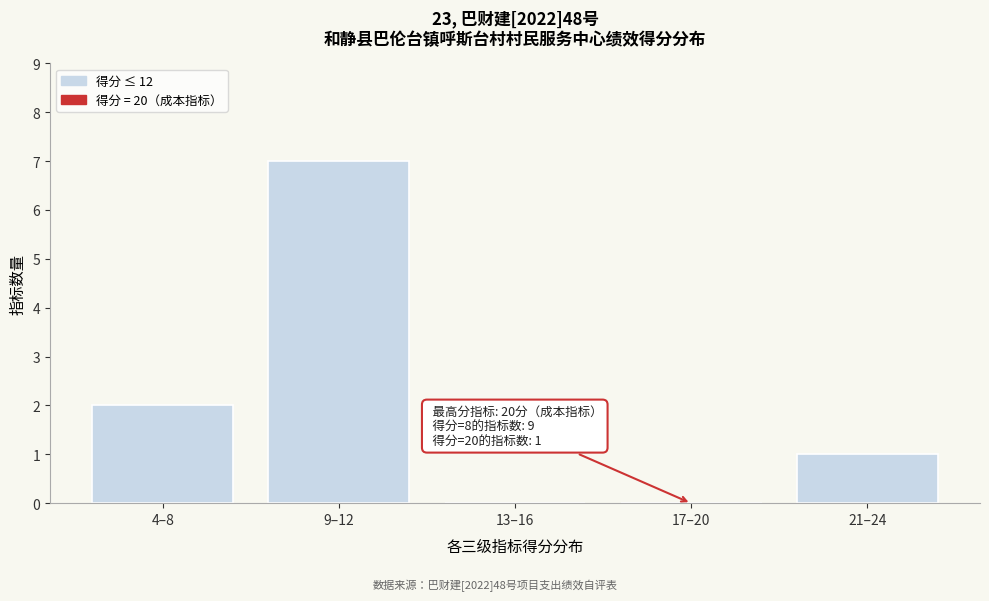

Reading left to right, transcribe all the data shown in this chart.

4–8=2	9–12=7	13–16=0	17–20=0	21–24=1